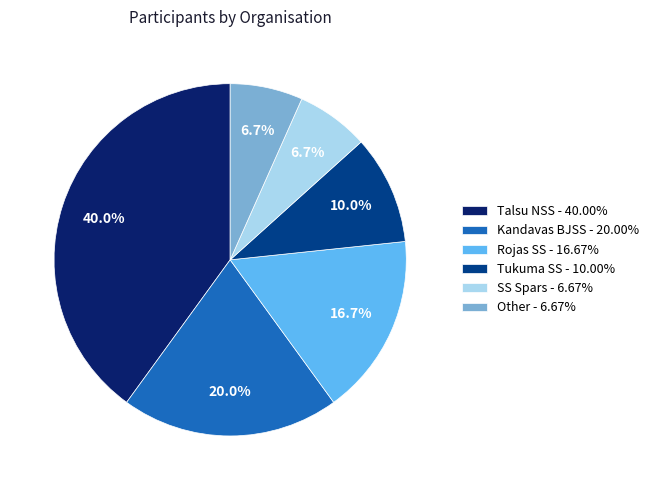

What is the ratio of the value at Kandavas BJSS - 20.00% to the value at Talsu NSS - 40.00%?

0.5